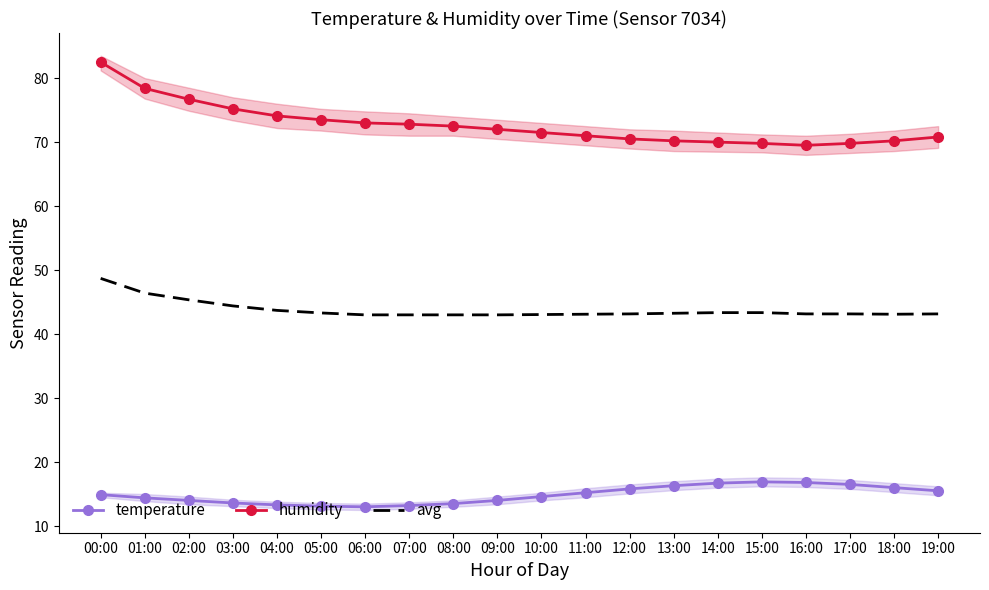

What value does the avg series have at 19:00?

43.1